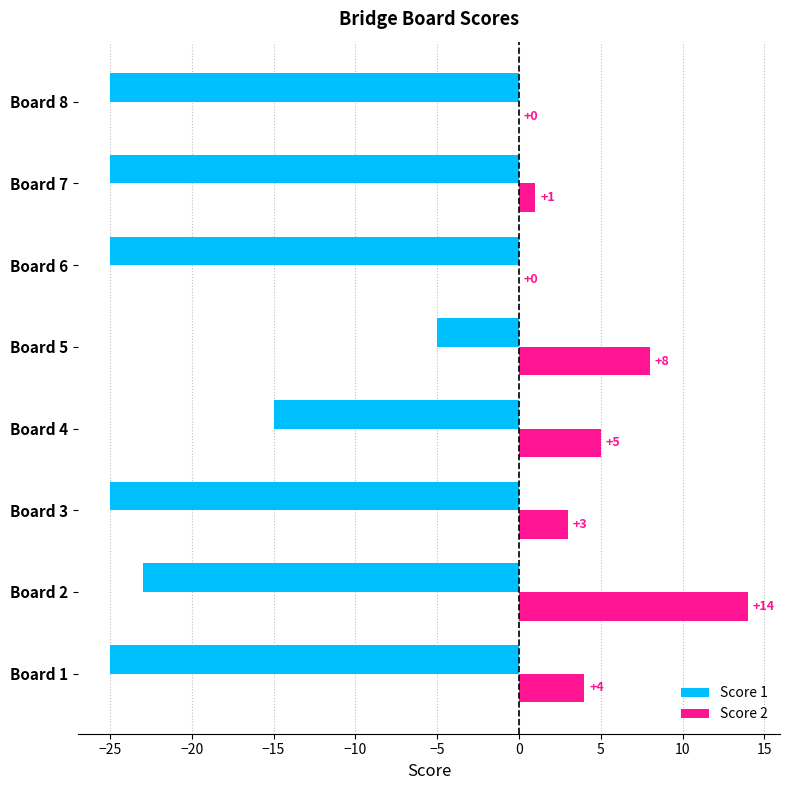

How many values in the Score 1 series exceed -25?

3